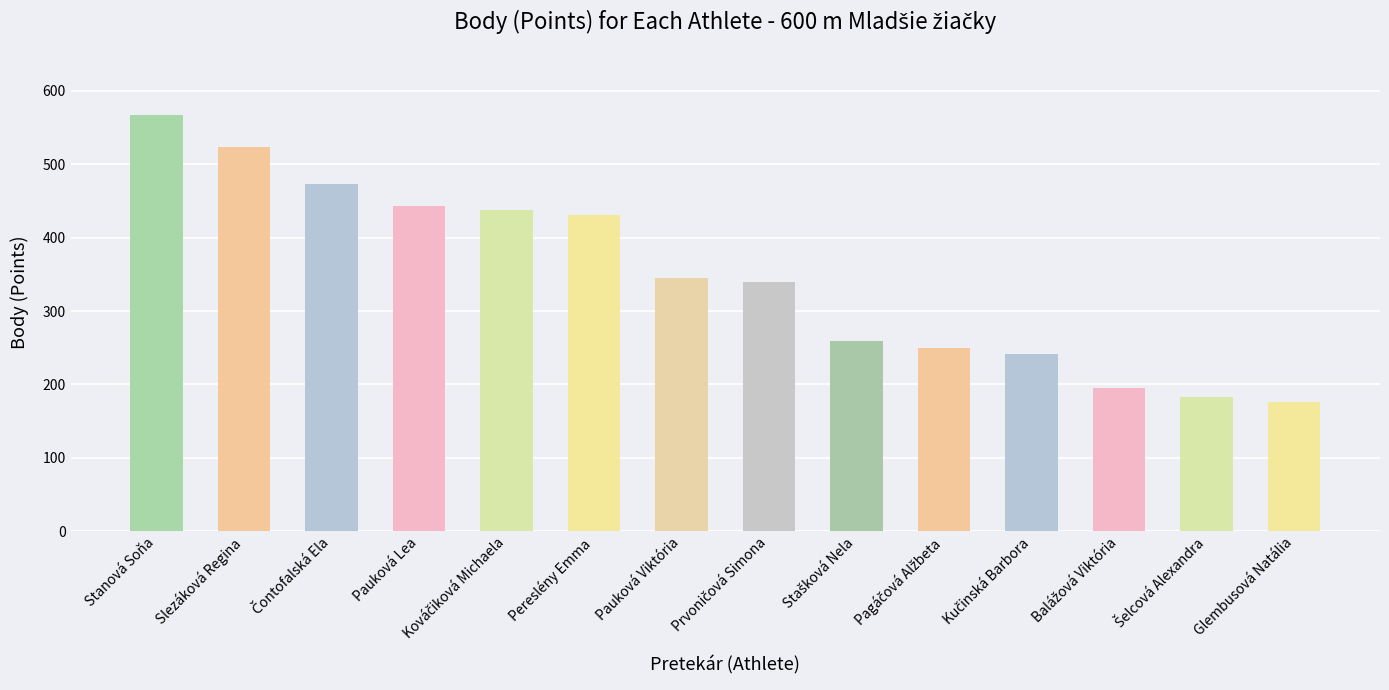

Read the value at Slezáková Regina, to the nearest 50.

500